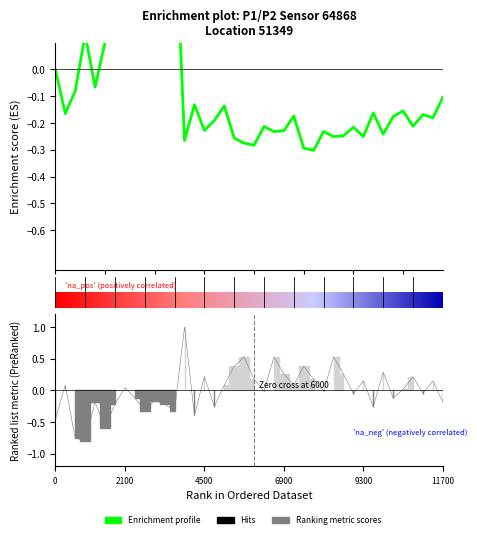

Reading left to right, what are all the values shown in this chart?

-0.5	0.1	-0.8	-0.8	-0.2	-0.6	-0.2	0.0	-0.1	-0.3	-0.2	-0.2	-0.3	1.0	-0.4	0.2	-0.3	0.1	0.4	0.5	0.2	-0.0	0.5	0.3	0.1	0.4	0.2	-0.0	0.5	0.3	-0.1	0.1	-0.3	0.3	-0.1	0.0	0.2	-0.1	0.1	-0.2